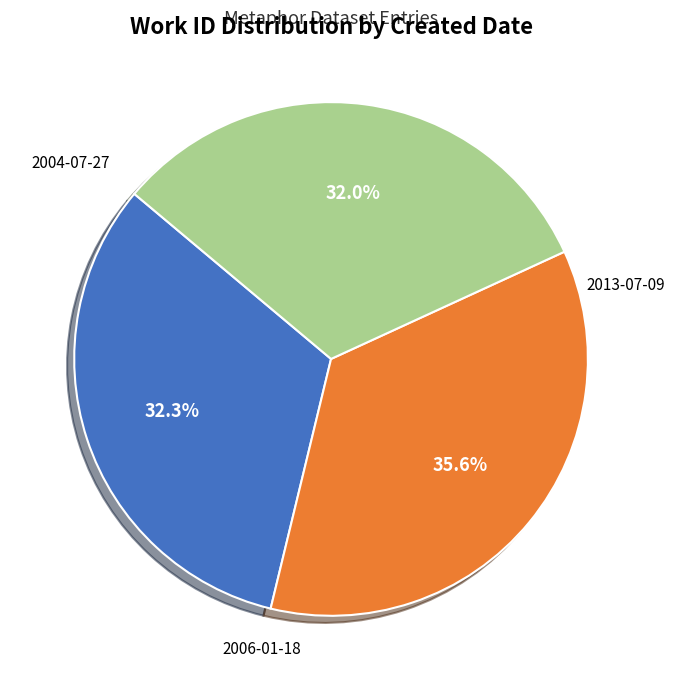

Is there any slice that represents more than half of the pie?

No